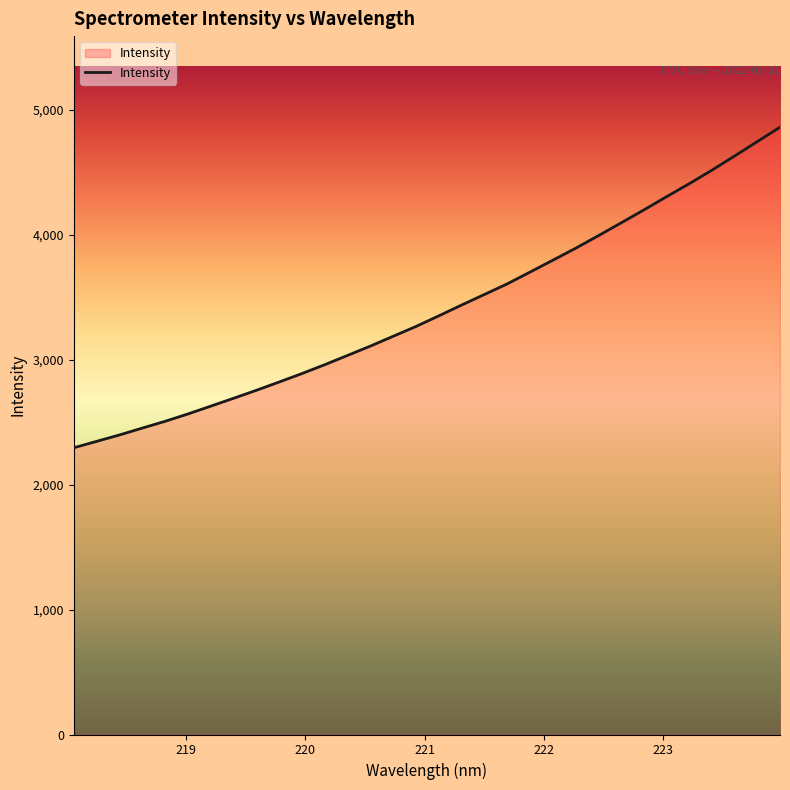

What is the difference between the maximum and minimum values?

2565.8